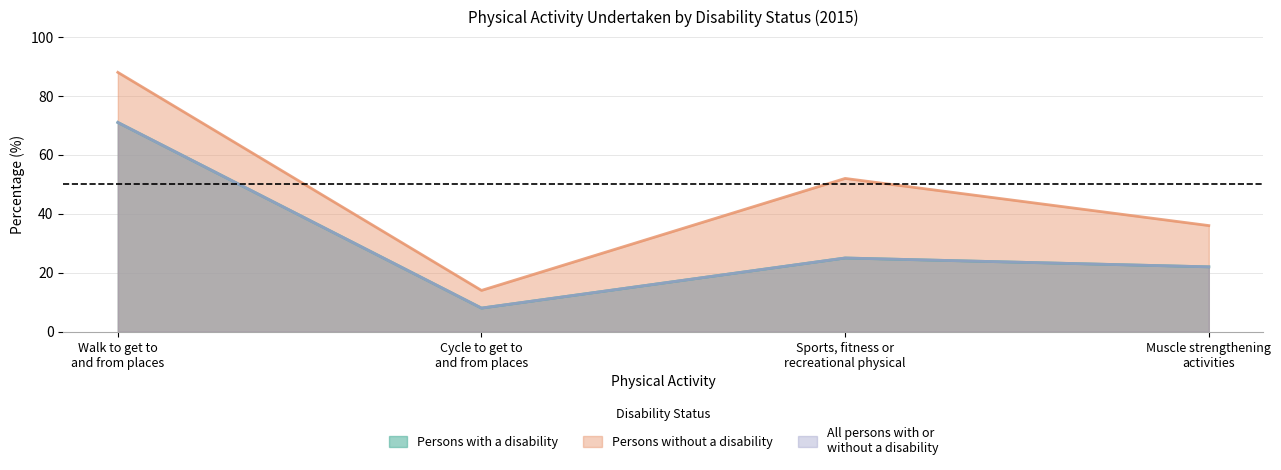

Reading left to right, what are all the values shown in this chart?

Persons with a disability: Walk to get to
and from places=71	Cycle to get to
and from places=8	Sports, fitness or
recreational physical=25	Muscle strengthening
activities=22
Persons without a disability: Walk to get to
and from places=88	Cycle to get to
and from places=14	Sports, fitness or
recreational physical=52	Muscle strengthening
activities=36
All persons with or
without a disability: Walk to get to
and from places=71	Cycle to get to
and from places=8	Sports, fitness or
recreational physical=25	Muscle strengthening
activities=22